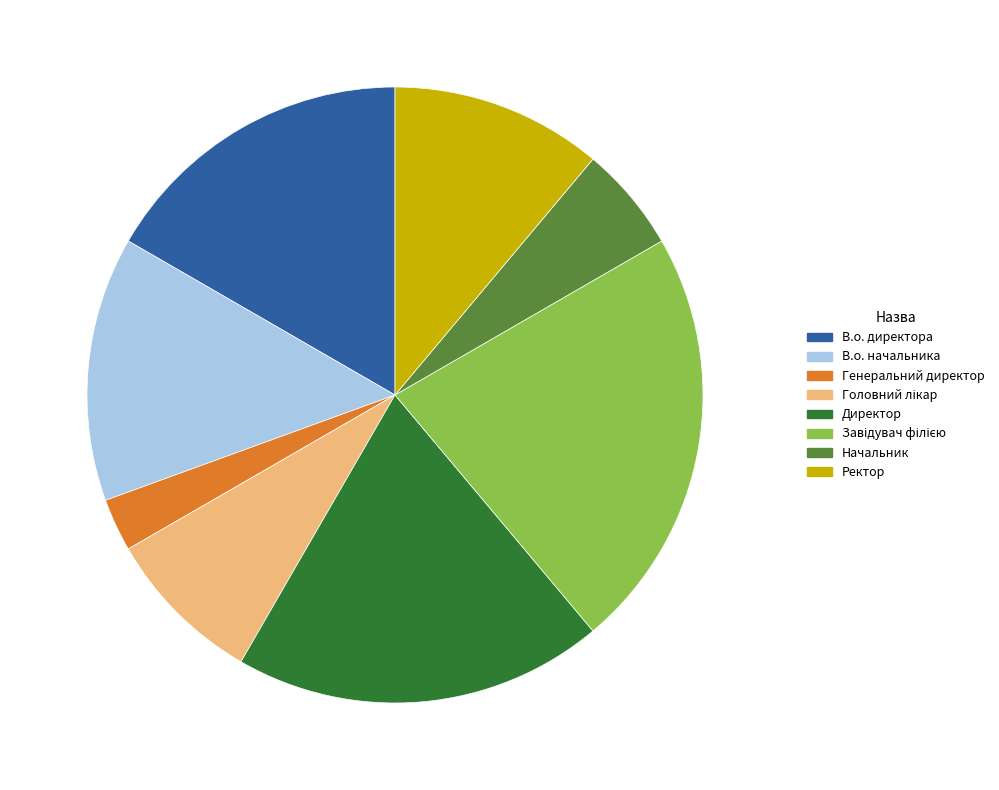

How many slices are in this pie chart?

8